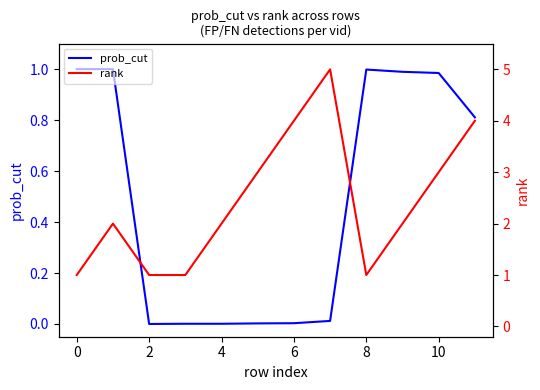

Reading right to left, what are all the values shown in this chart?

prob_cut: 0.8	1.0	1.0	1.0	0.0	0.0	0.0	0.0	0.0	0.0	1.0	1.0
rank: 4.0	3.0	2.0	1.0	5.0	4.0	3.0	2.0	1.0	1.0	2.0	1.0